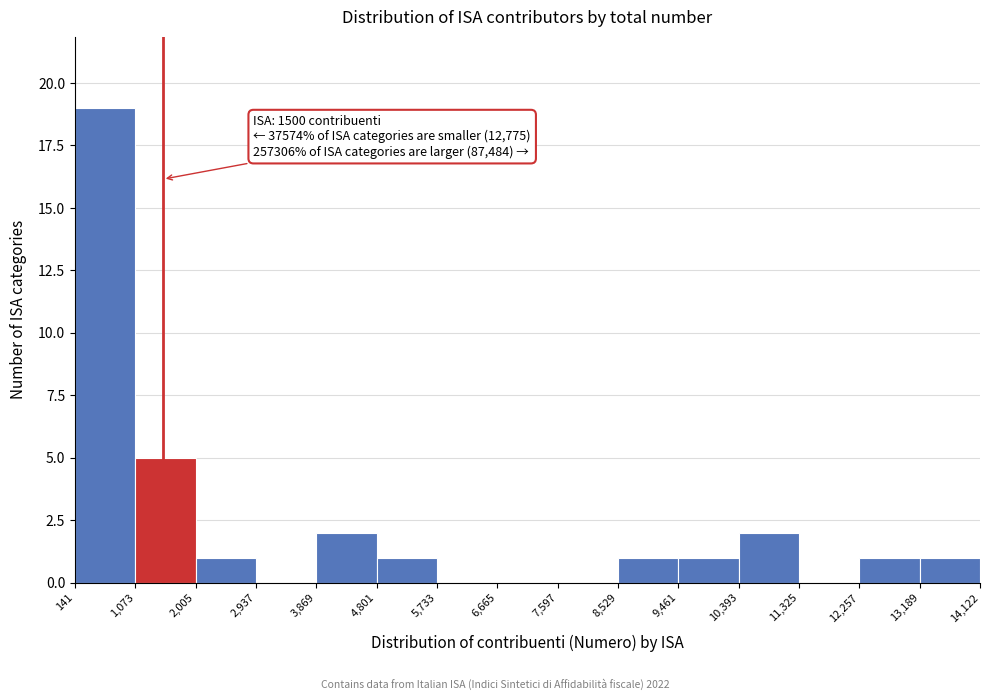

Which range on the x-axis has the tallest bar?

141 to 1,073